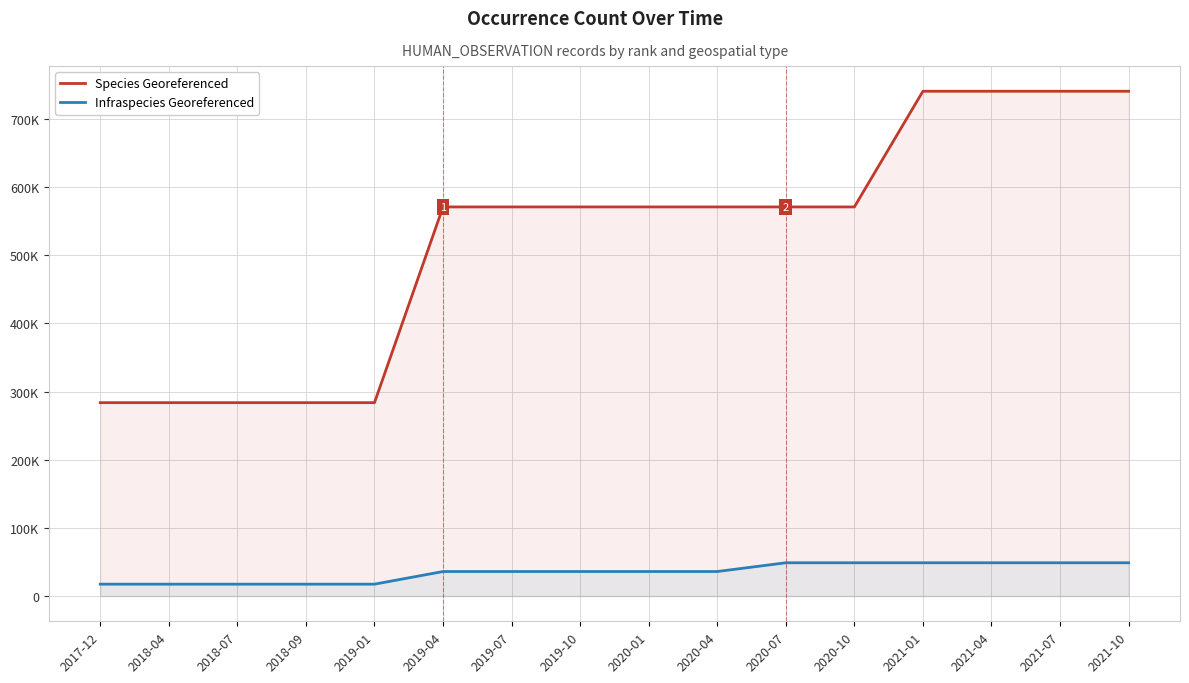

True or false: Infraspecies Georeferenced has a value of 7464 at 2019-04.

False